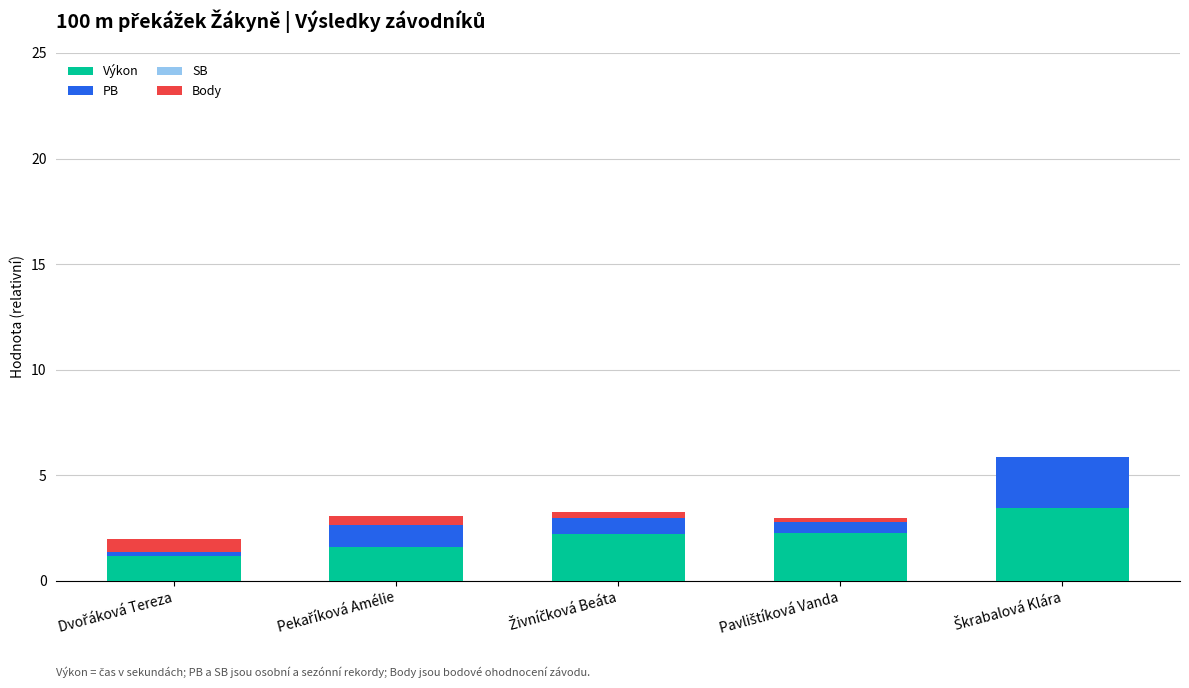

What is the average value of the Výkon series?

2.1